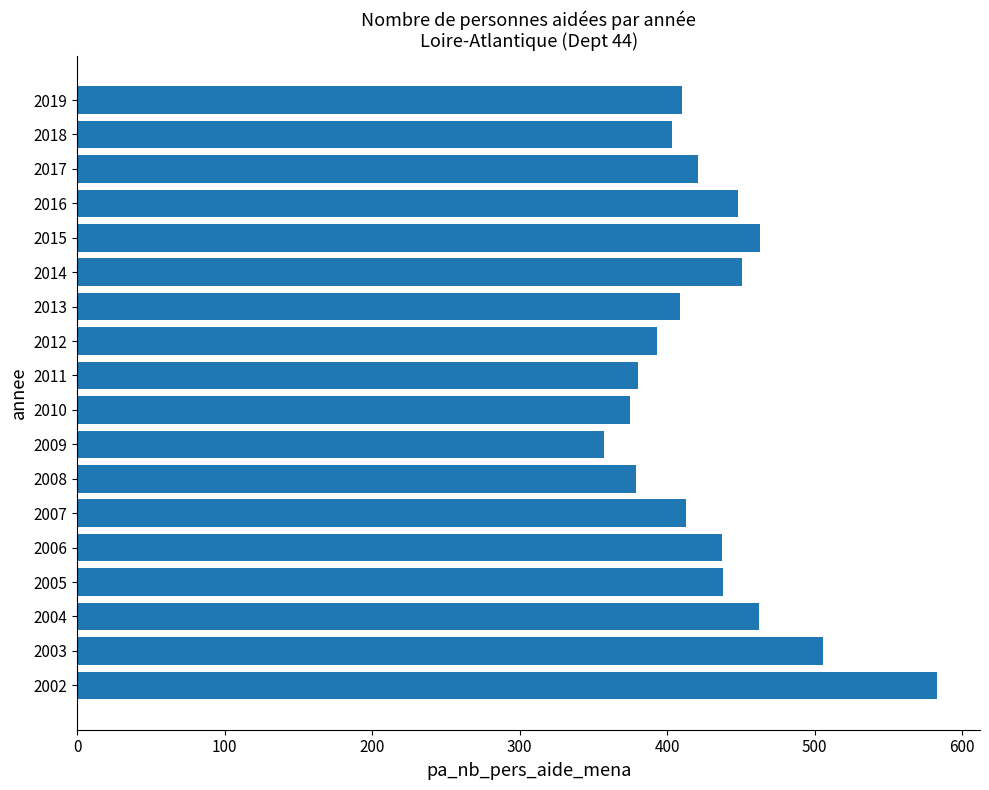

Which label corresponds to the smallest value in the chart?

2009